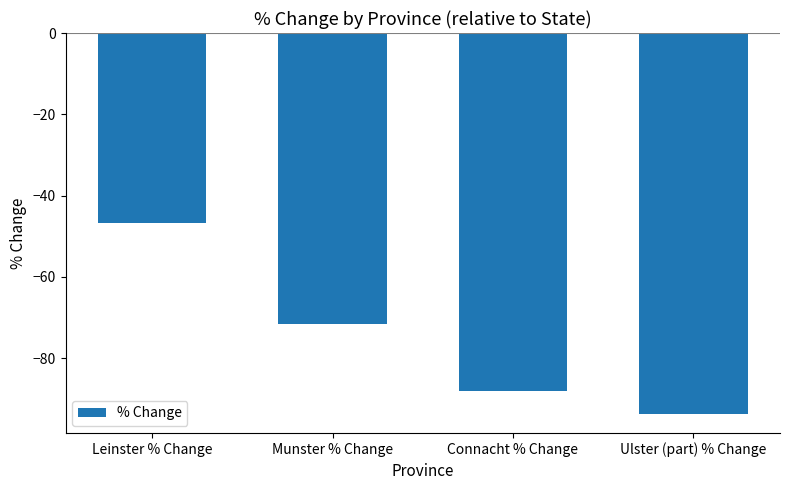

Rank the categories by value from highest to lowest.

Leinster % Change, Munster % Change, Connacht % Change, Ulster (part) % Change